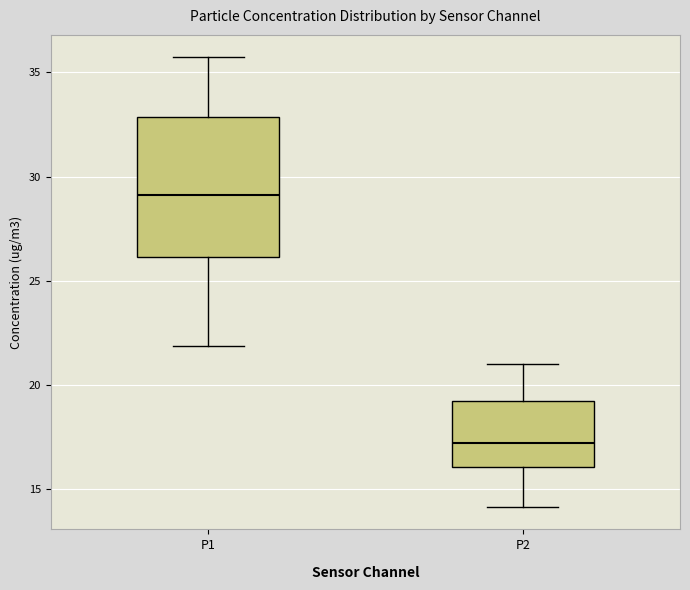

Reading left to right, transcribe this box plot: for each box, give where its median line is, the range the box spans, and where its two whiskers end, as read against the y-axis. The values are not printed on the chart, so give them approximately, as read against the axis.

P1: median 29.0, box 26.0 to 33.0, whiskers 22.0 to 35.5
P2: median 17.0, box 16.0 to 19.0, whiskers 14.0 to 21.0